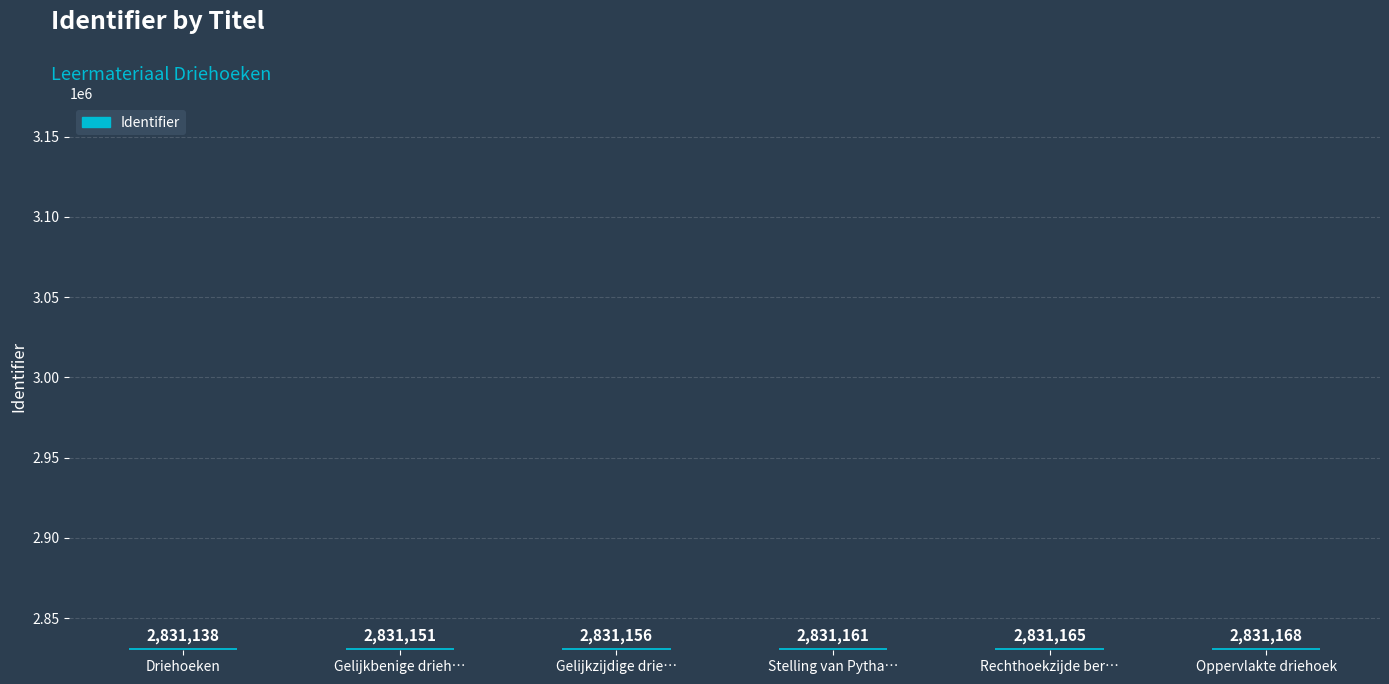

What is the difference between the values at Oppervlakte driehoek and Driehoeken?

30